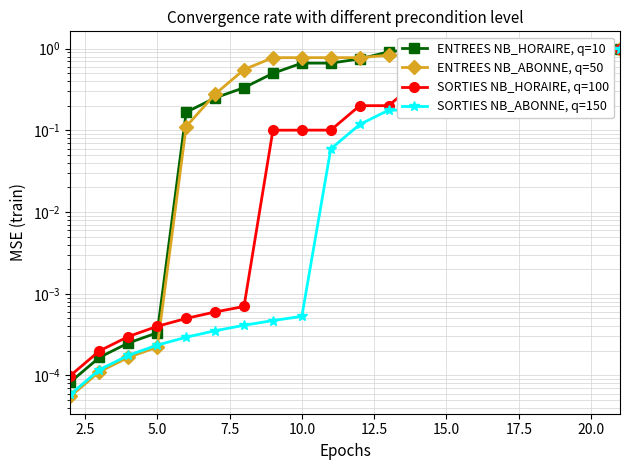

Between 18 and 22.5, which is larger?

18